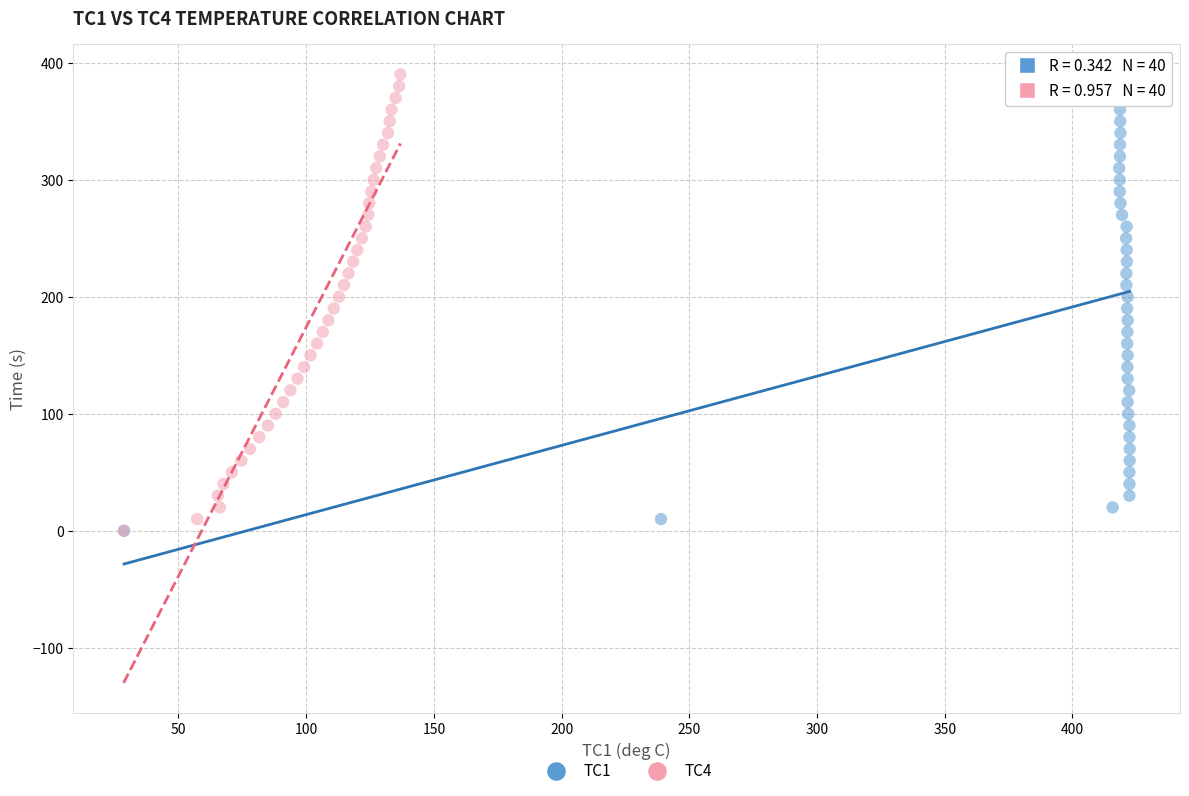

What are all the series names shown in the legend?

TC1, TC4